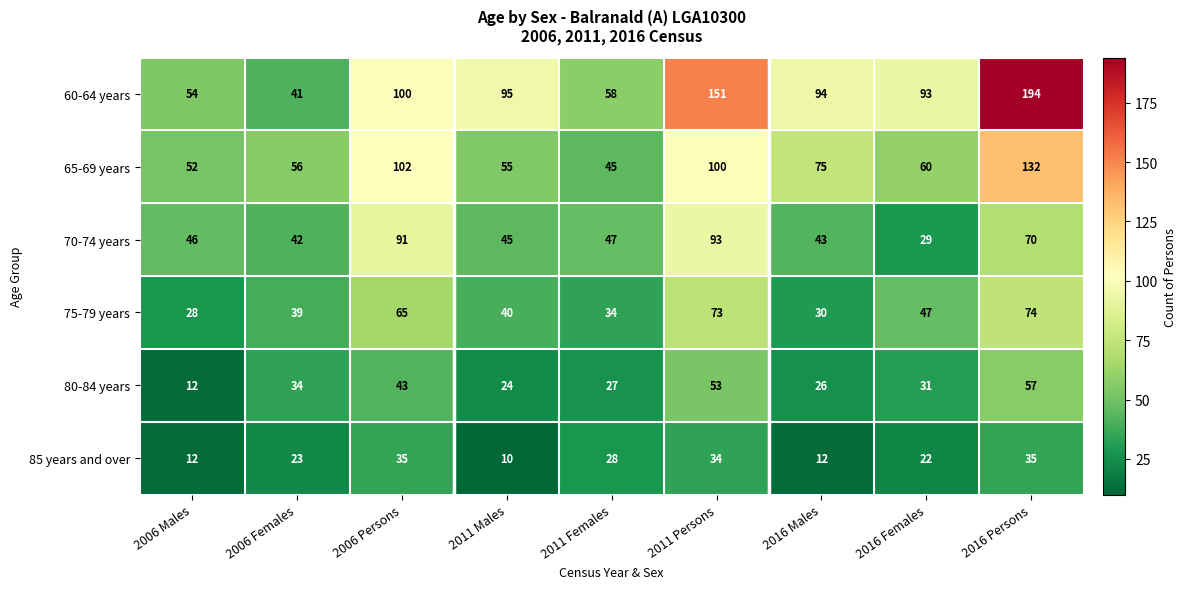

What is the difference between the maximum and second lowest values in the 75-79 years series?

44